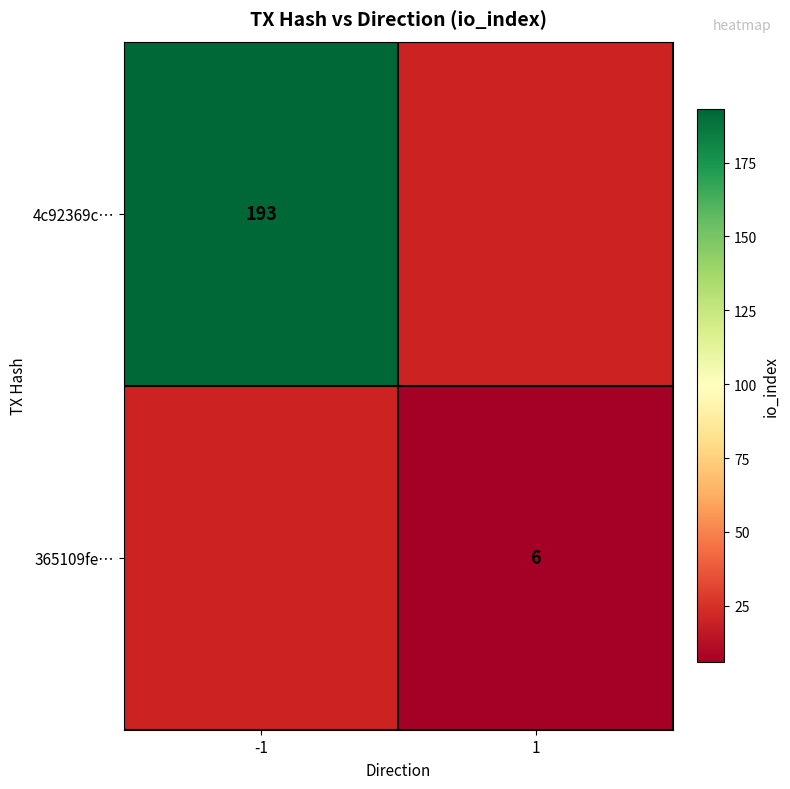

Is the value of 4c92369c… at -1 greater than the value of 365109fe… at 1?

Yes